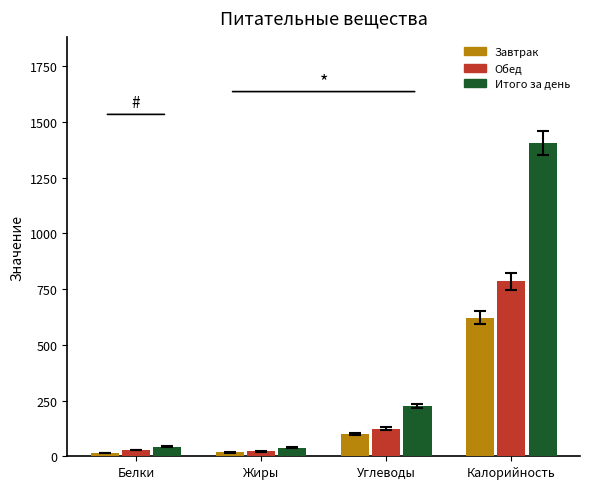

Rank the series by their maximum value, from lowest to highest.

Завтрак, Обед, Итого за день